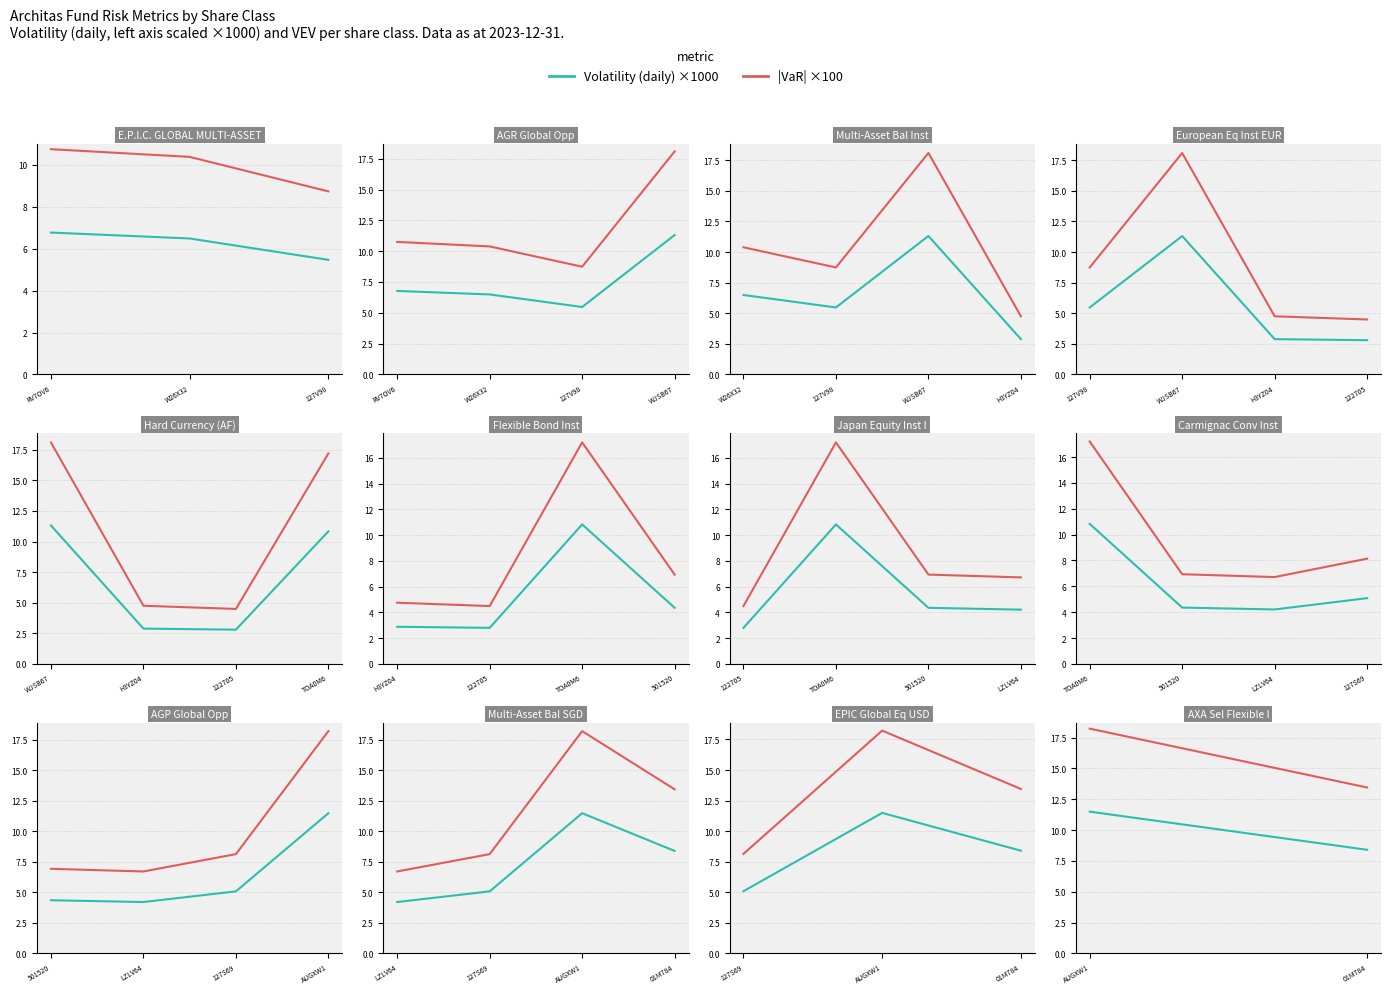

How many categories are shown in the chart?

2